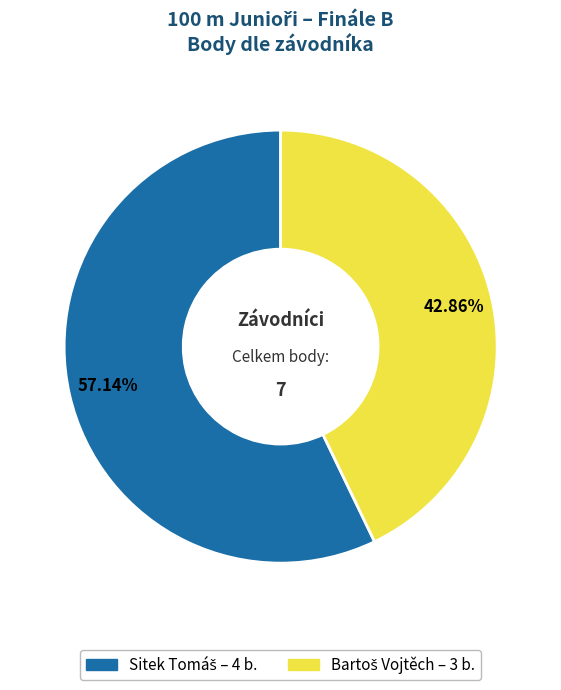

Is there a majority slice in this chart?

Yes